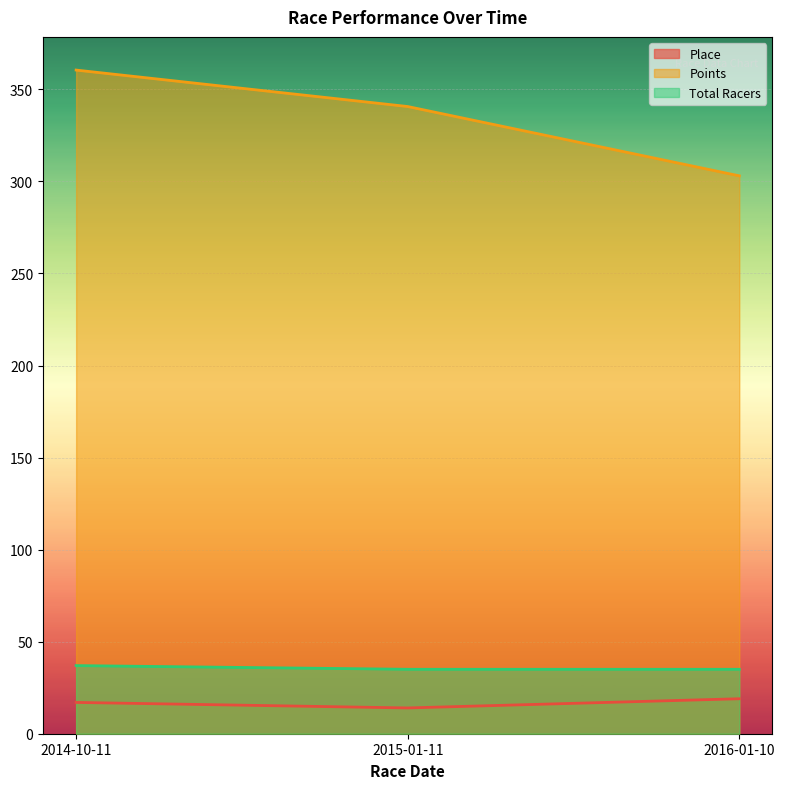

What are all the series names shown in the legend?

Place, Points, Total Racers